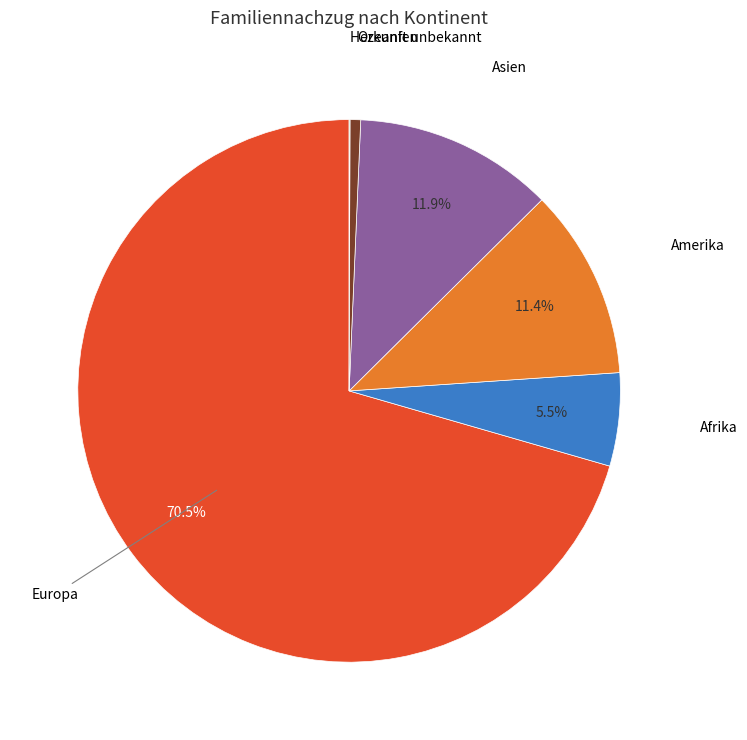

Is there any slice that represents more than half of the pie?

Yes